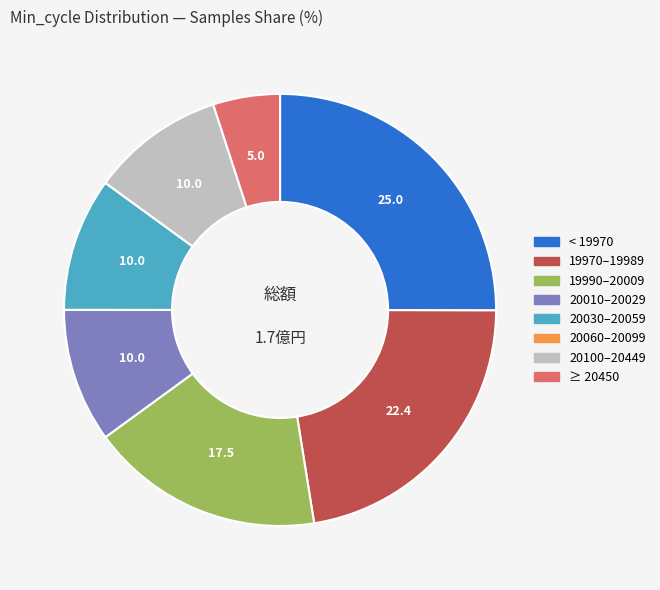

Is there a majority slice in this chart?

No